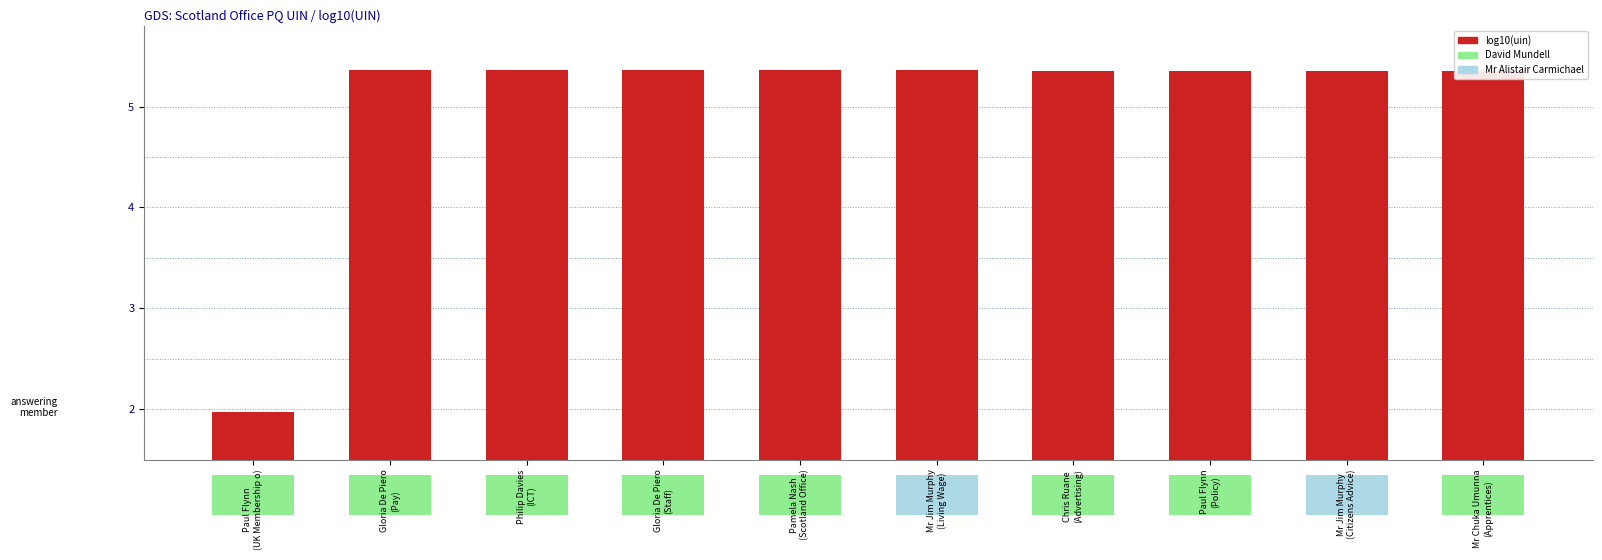

Which category has the lowest value across all series?

Paul Flynn
(UK Membership o)